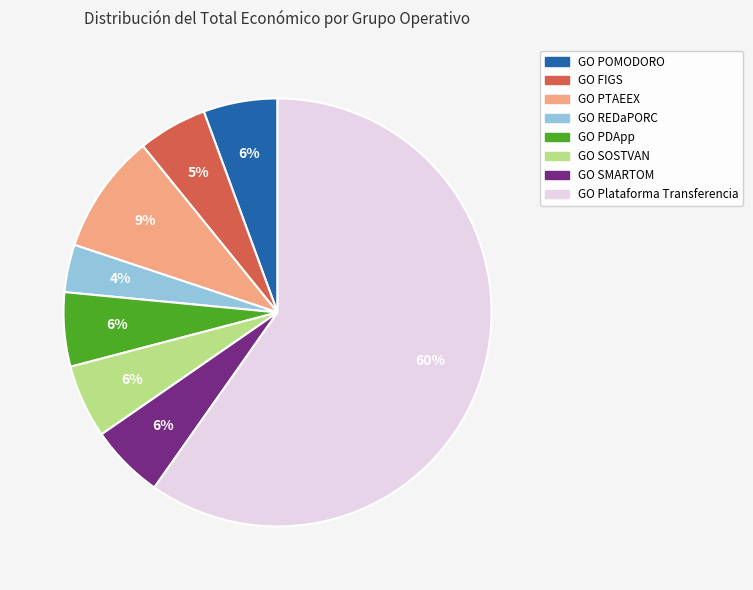

Does any single category account for the majority?

Yes